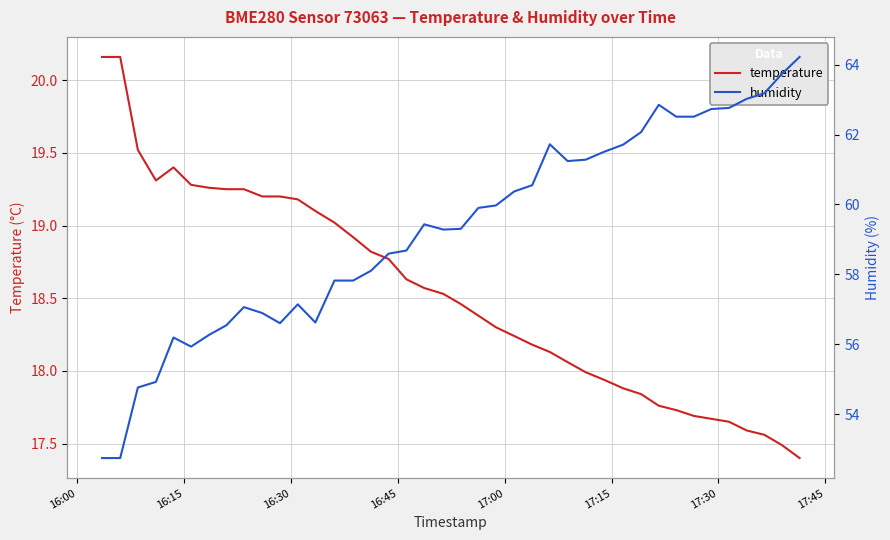

Which series has the largest total across all categories?

humidity